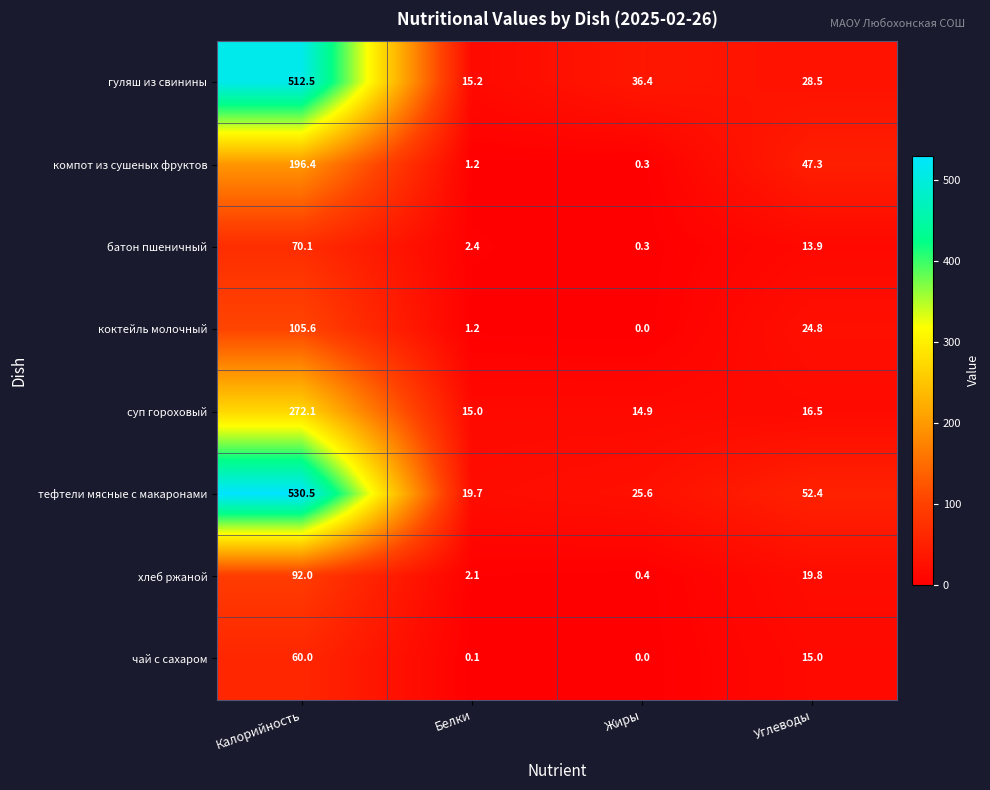

What is the total value across all series at Углеводы?

218.2